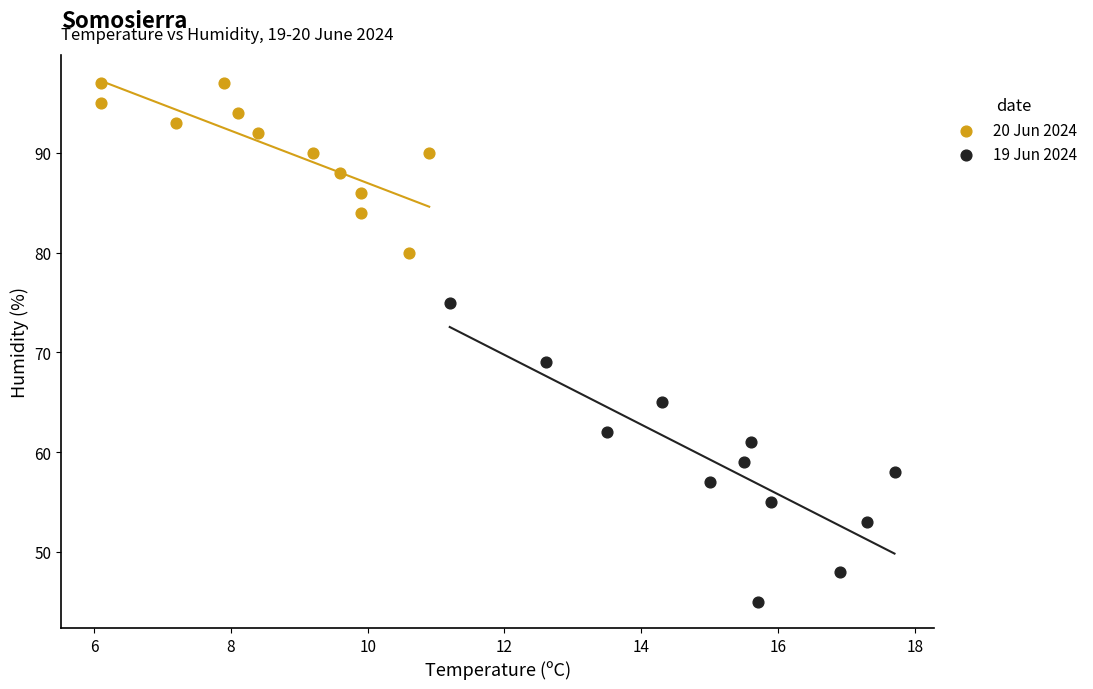

Which series reaches the minimum Y coordinate?

19 Jun 2024